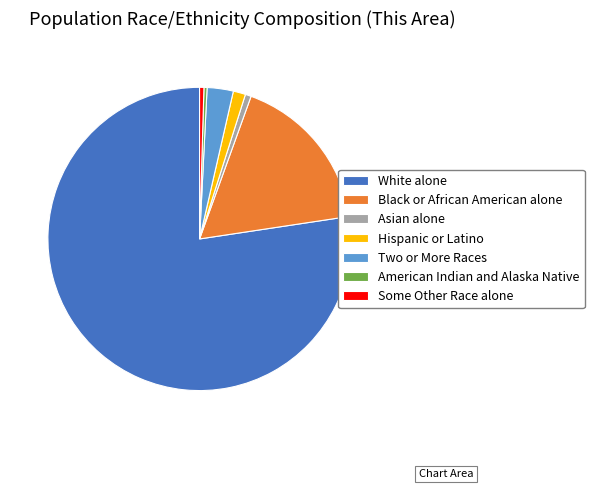

True or false: White alone accounts for 71% of the total.

False